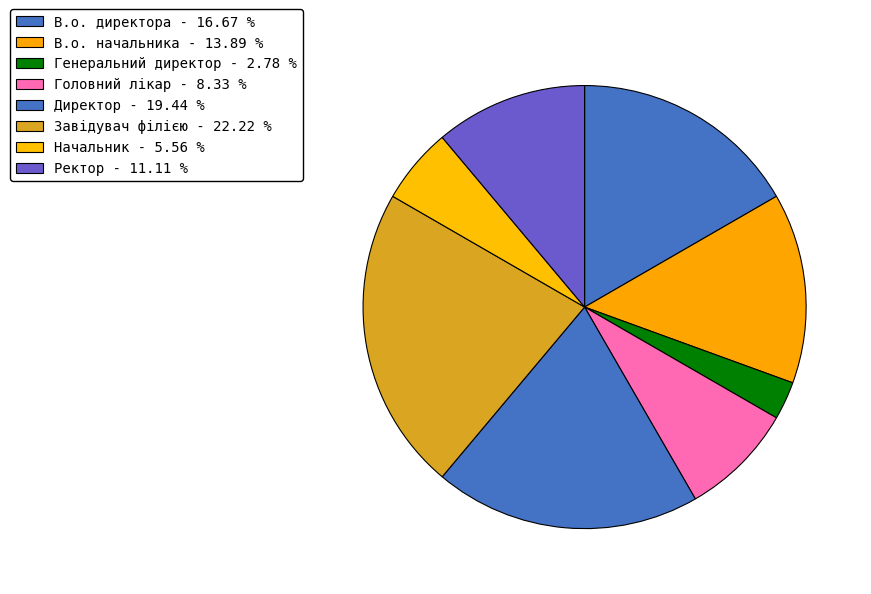

To the nearest percent, what portion does Начальник represent?

6%